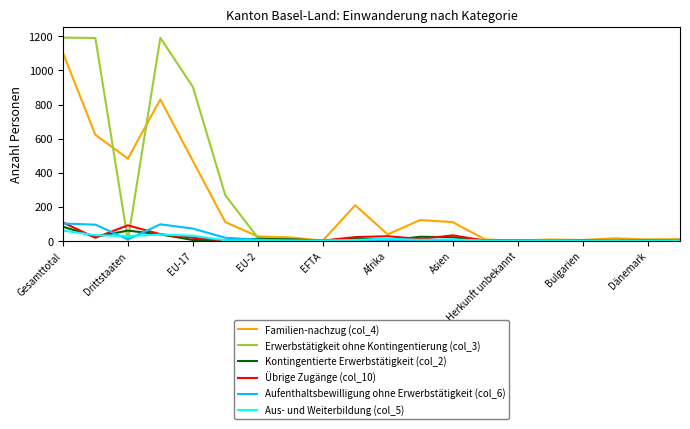

What is the maximum value shown in the chart?

1193